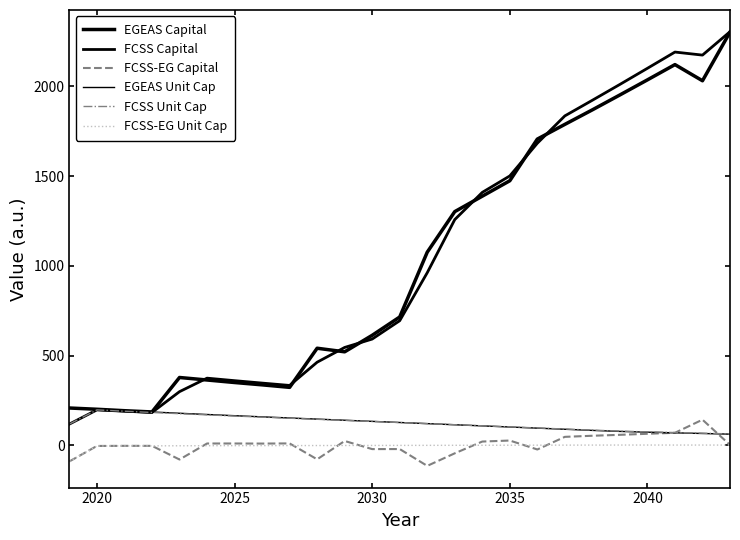

Does the chart display data point markers on the line(s)?

No